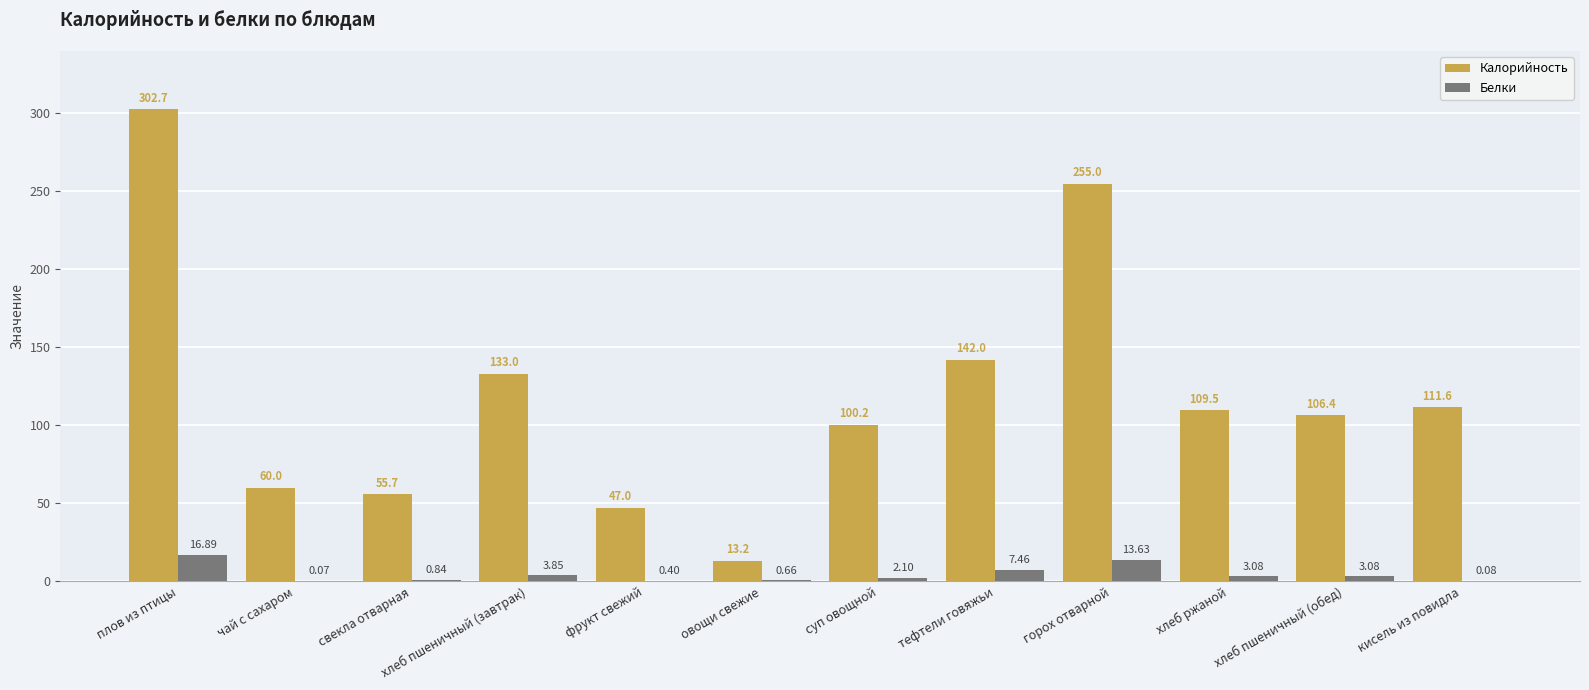

What is the sum of all Калорийность values?

1436.3